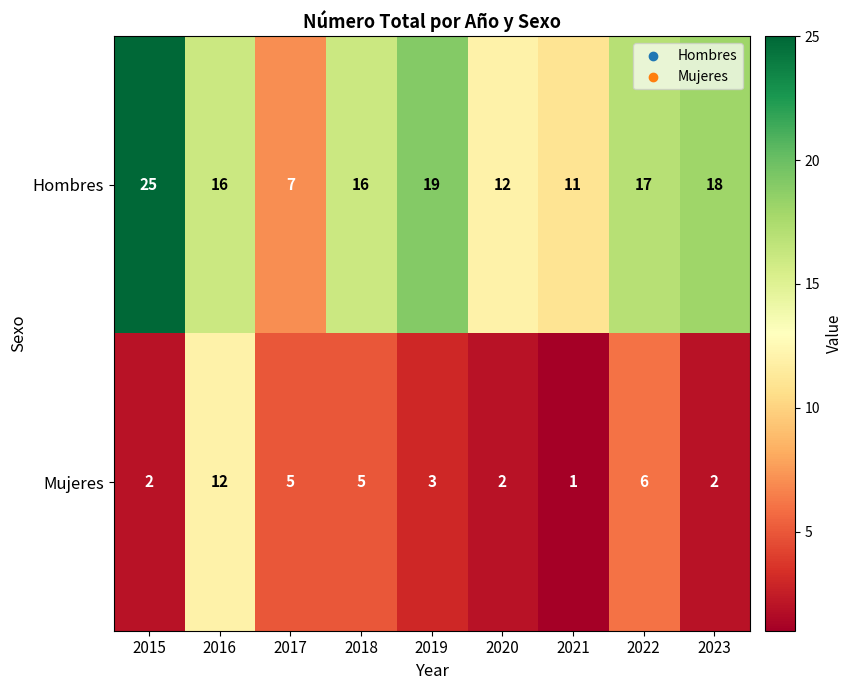

Is the value of Mujeres at 2015 greater than the value of Hombres at 2017?

No